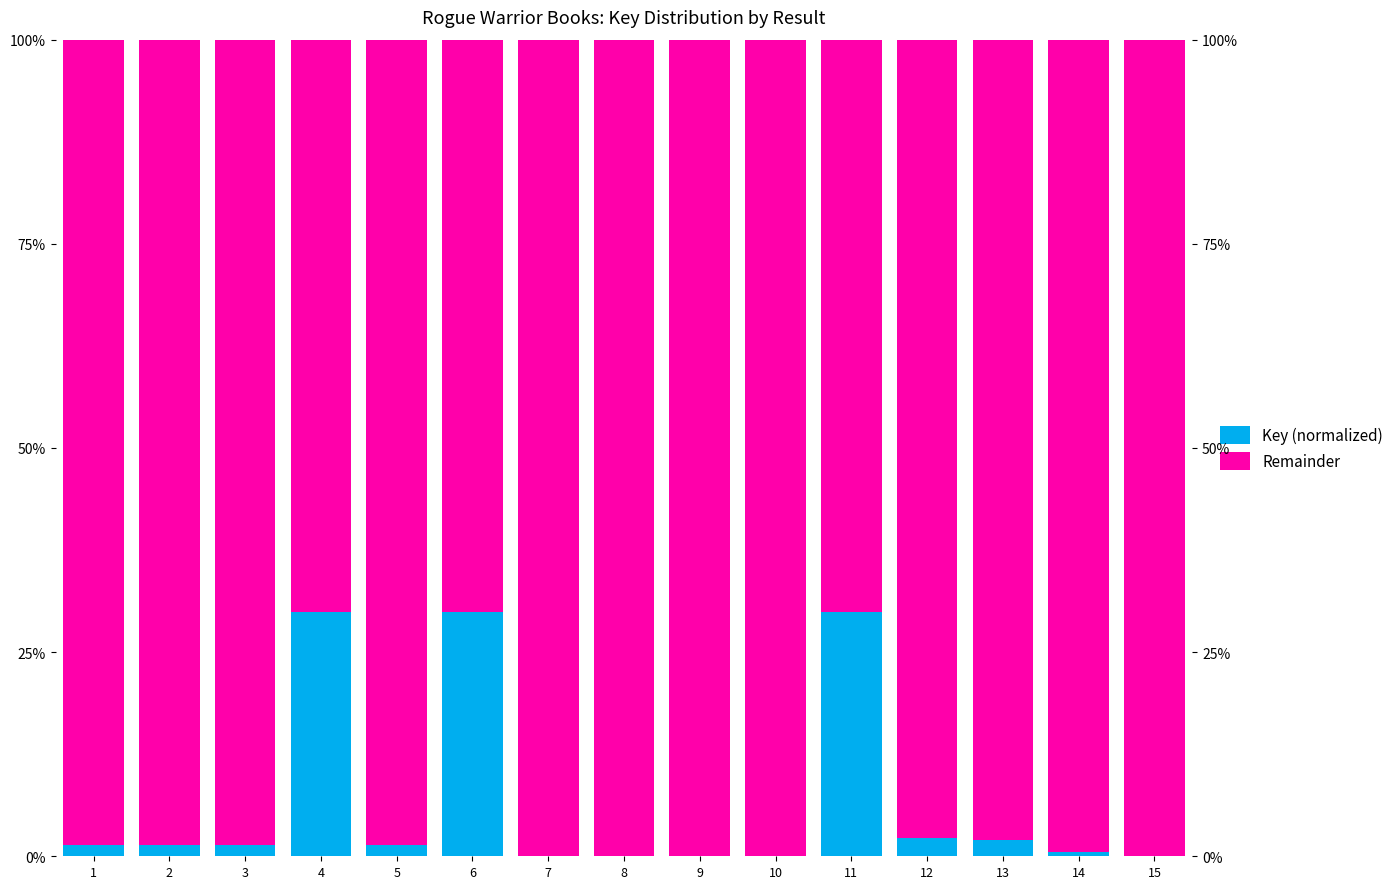

At which category is the sum across all series the highest?

1